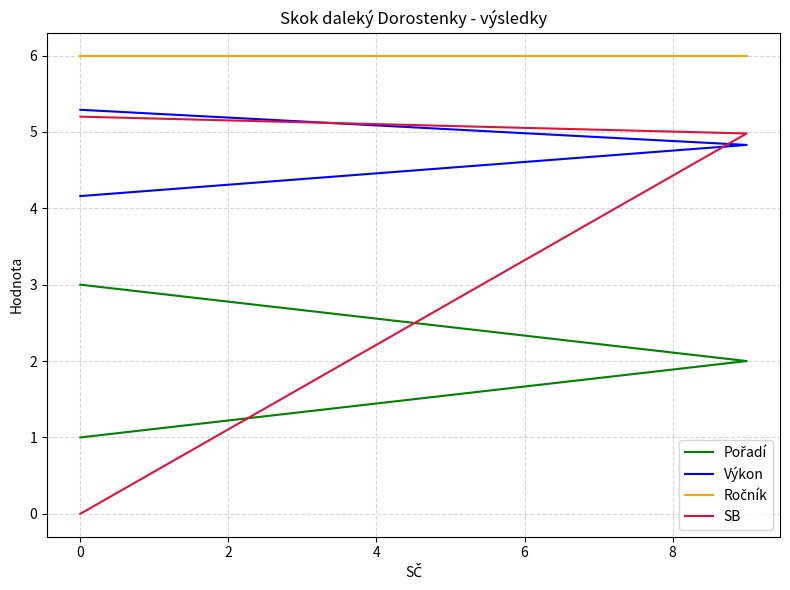

The SB series shows 0.0 at 0. True or false?

True